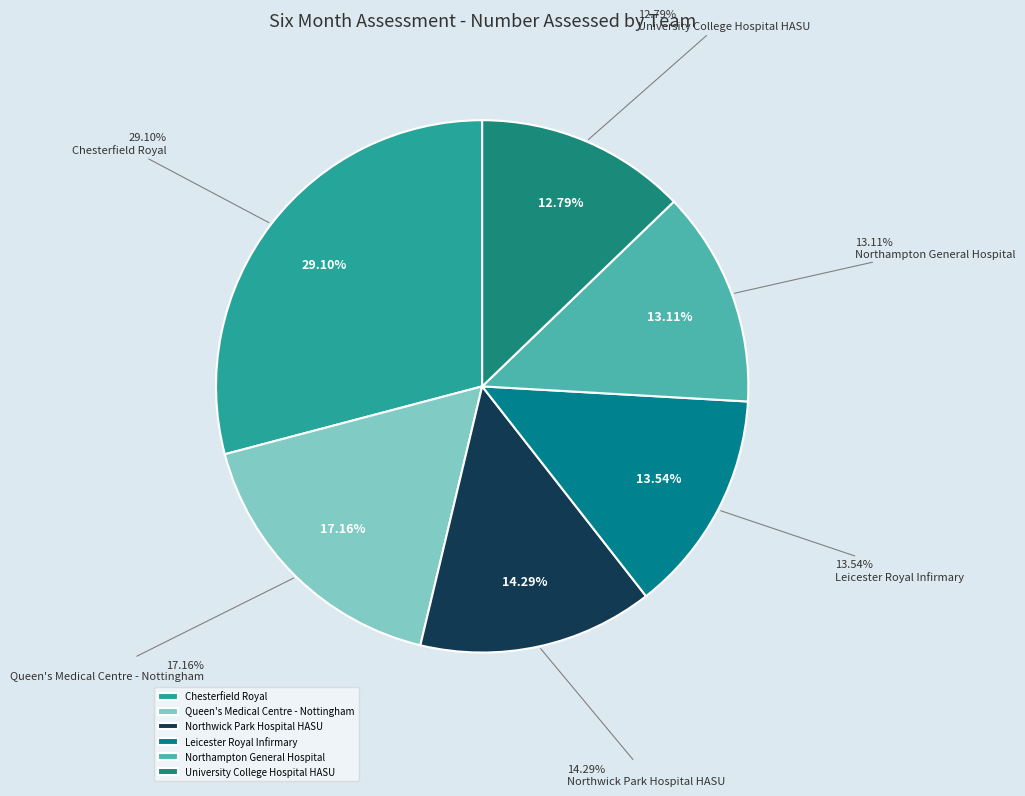

Does Royal Derby Hospital account for over 50% of the chart?

No